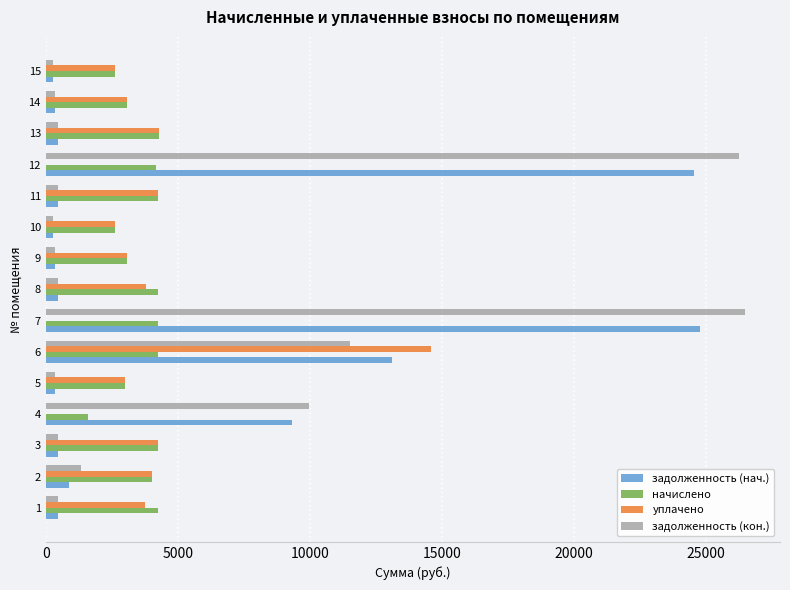

What is the maximum value for задолженность (нач.)?

24752.8